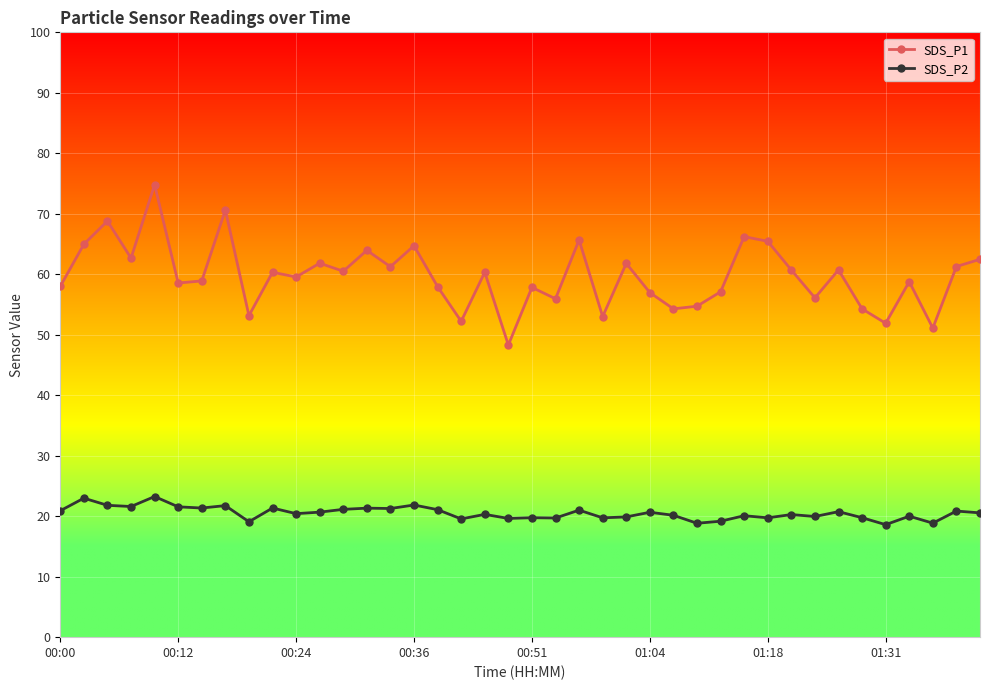

True or false: SDS_P1 and SDS_P2 intersect in this chart.

False